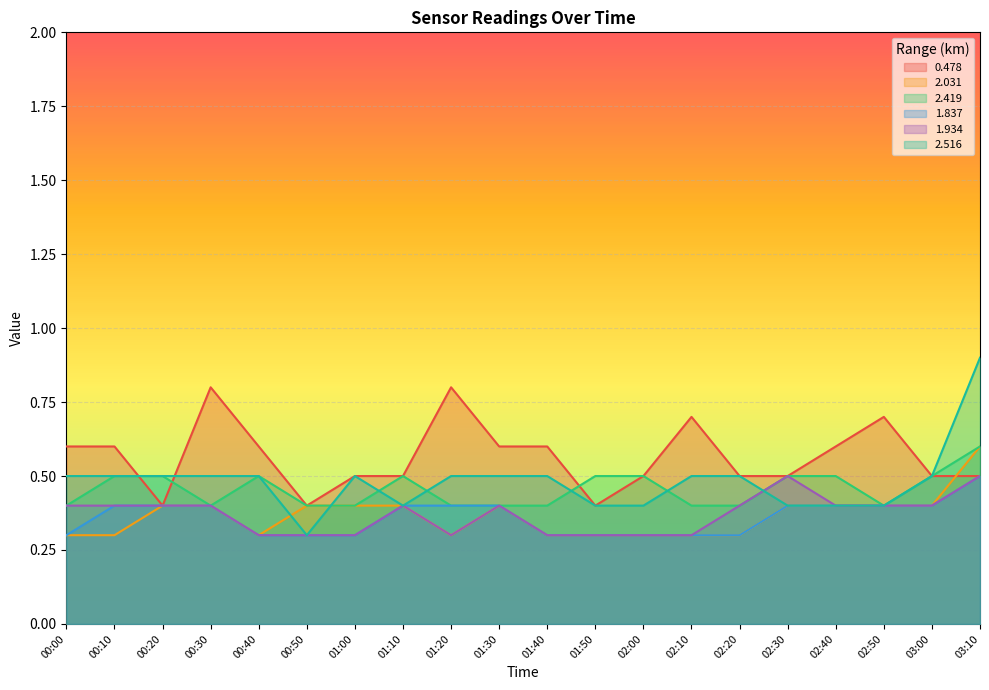

Reading left to right, what are all the values shown in this chart?

0.478: 0.6	0.6	0.4	0.8	0.6	0.4	0.5	0.5	0.8	0.6	0.6	0.4	0.5	0.7	0.5	0.5	0.6	0.7	0.5	0.5
2.031: 0.3	0.3	0.4	0.4	0.3	0.4	0.4	0.4	0.3	0.4	0.3	0.3	0.3	0.3	0.3	0.4	0.4	0.4	0.4	0.6
2.419: 0.4	0.5	0.5	0.4	0.5	0.4	0.4	0.5	0.4	0.4	0.4	0.5	0.5	0.4	0.4	0.5	0.5	0.4	0.5	0.6
1.837: 0.3	0.4	0.4	0.4	0.3	0.3	0.3	0.4	0.4	0.4	0.3	0.3	0.3	0.3	0.3	0.4	0.4	0.4	0.4	0.5
1.934: 0.4	0.4	0.4	0.4	0.3	0.3	0.3	0.4	0.3	0.4	0.3	0.3	0.3	0.3	0.4	0.5	0.4	0.4	0.4	0.5
2.516: 0.5	0.5	0.5	0.5	0.5	0.3	0.5	0.4	0.5	0.5	0.5	0.4	0.4	0.5	0.5	0.4	0.4	0.4	0.5	0.9